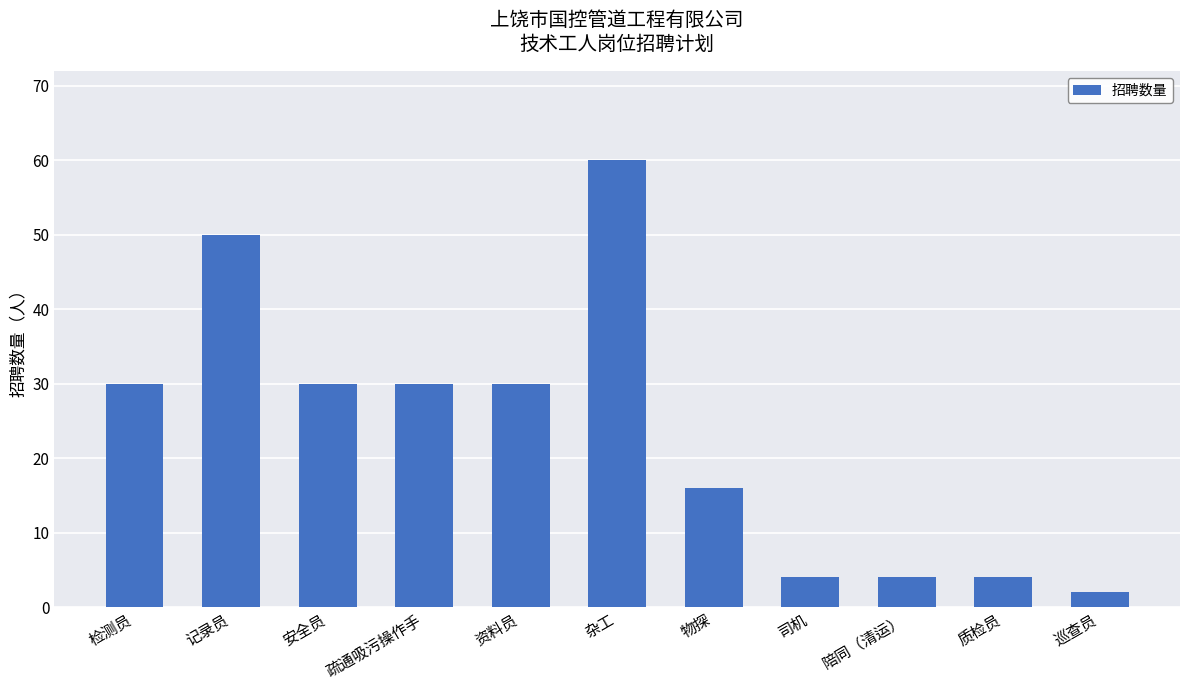

How many bars are there in total?

11